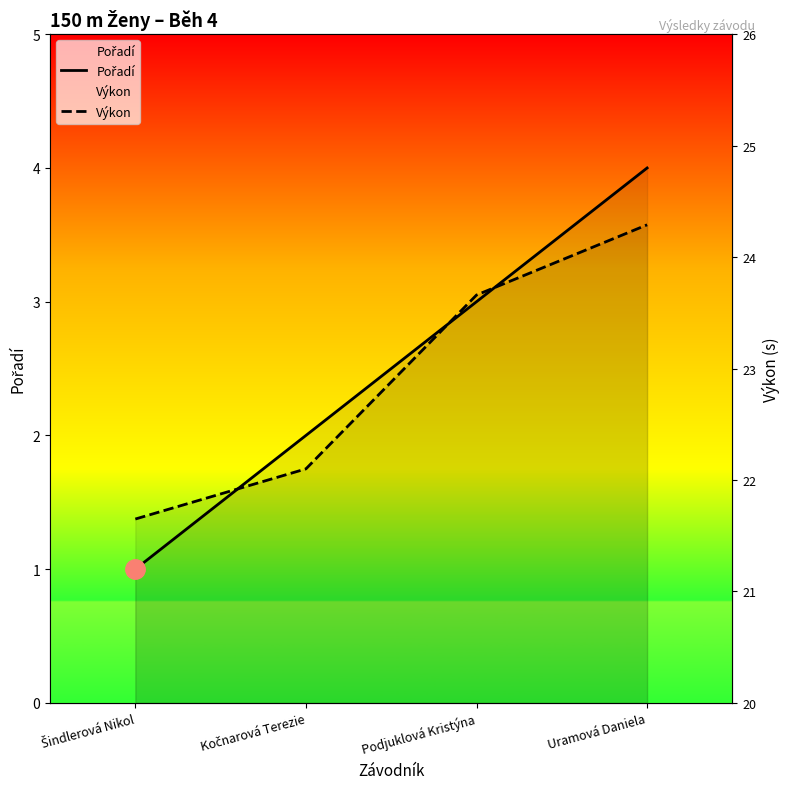

How many data points in Pořadí are above 3?

1